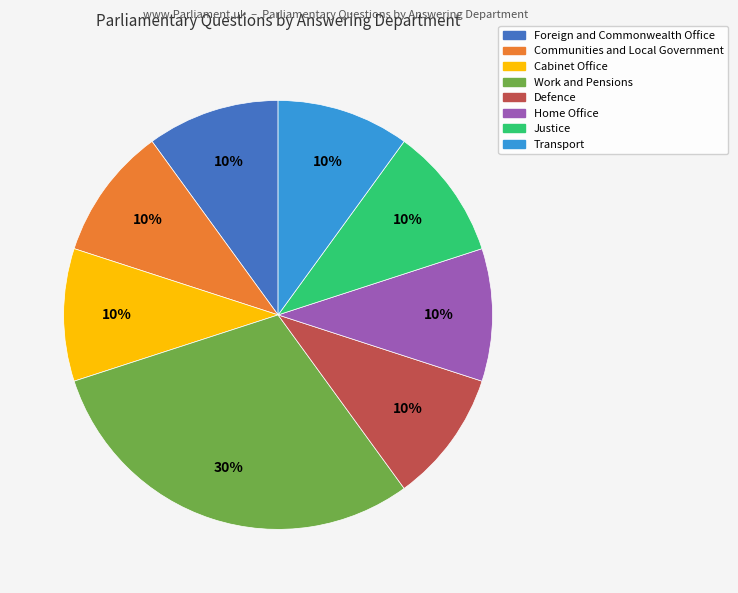

Do Home Office and Communities and Local Government together represent more than half of the pie?

No